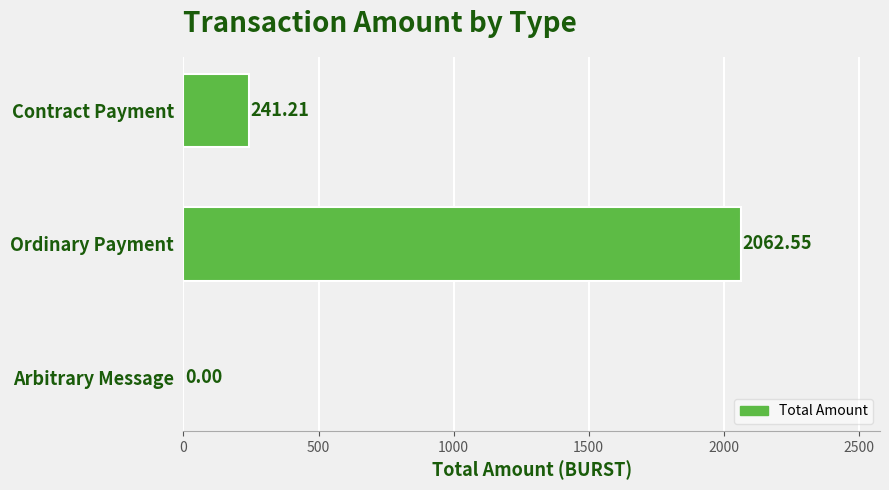

Which has a higher value, Arbitrary Message or Ordinary Payment?

Ordinary Payment